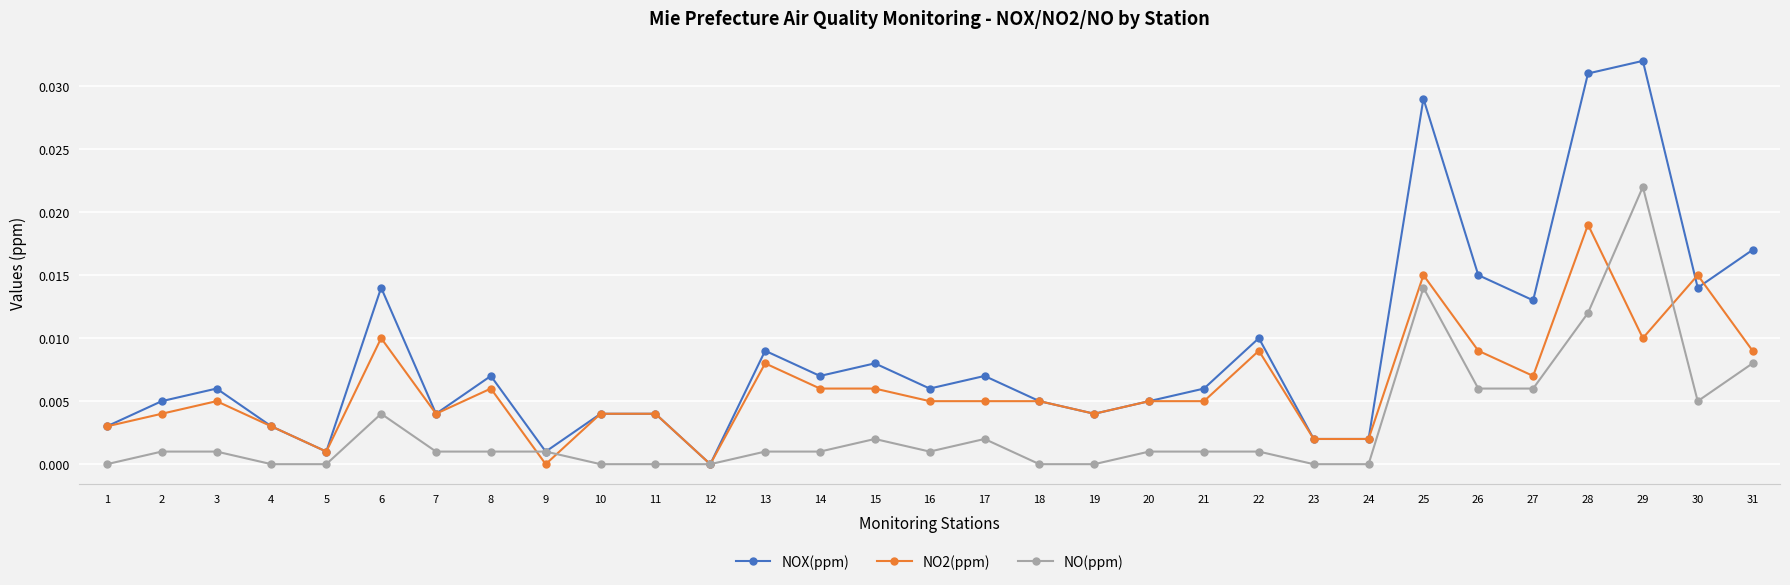

True or false: NOX(ppm) has more than 2 points higher than both neighbors.

True